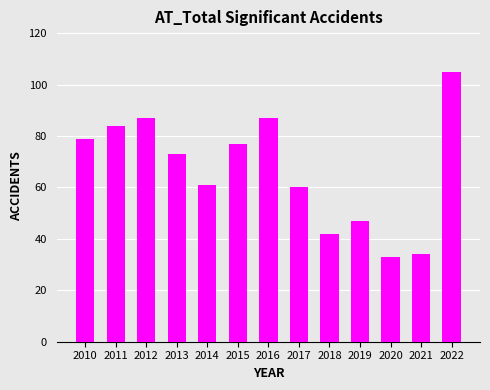

What is the change in value from 2011 to 2018?

-42